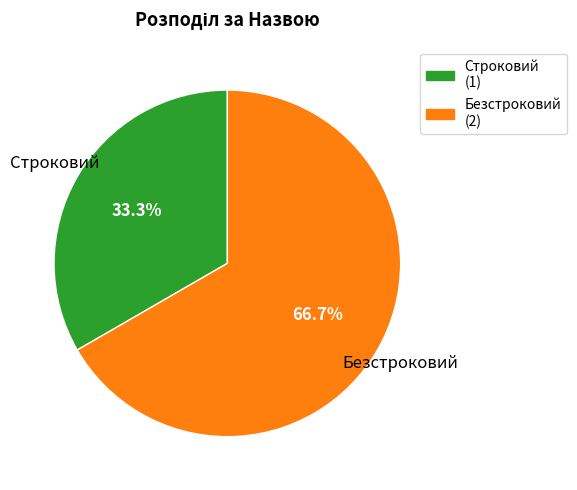

Which slice is the smallest?

Строковий